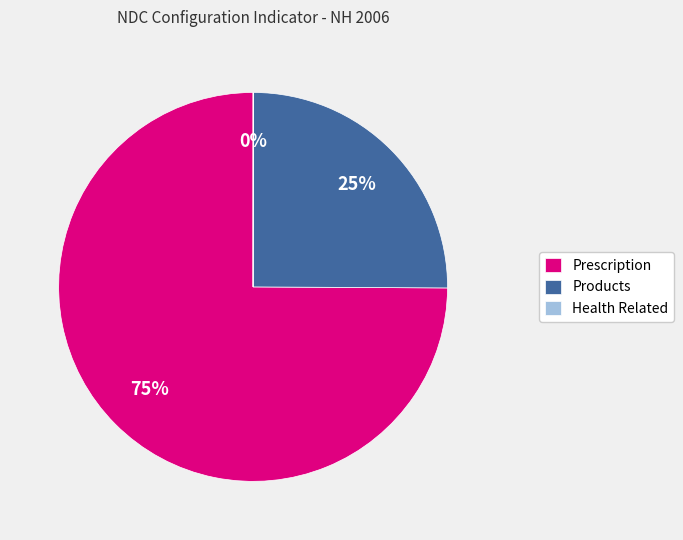

Is it true that Products is 34% of the pie?

False